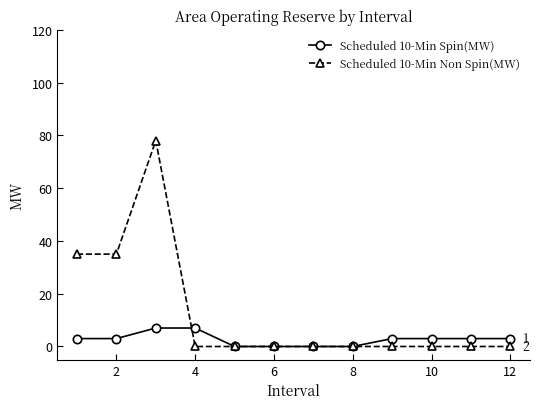

Reading left to right, extract all data points from this chart.

Scheduled 10-Min Spin(MW): 3	3	7	7	0	0	0	0	3	3	3	3
Scheduled 10-Min Non Spin(MW): 35	35	78	0	0	0	0	0	0	0	0	0